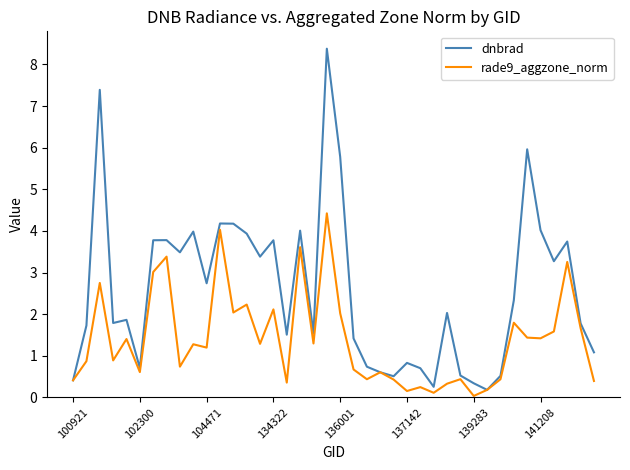

Which series has the widest spread of values?

dnbrad